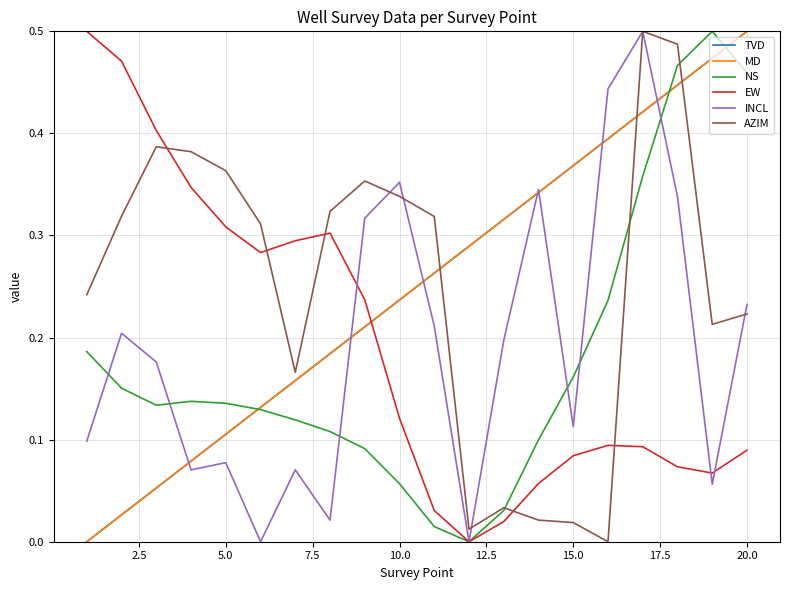

True or false: AZIM and MD intersect in this chart.

True